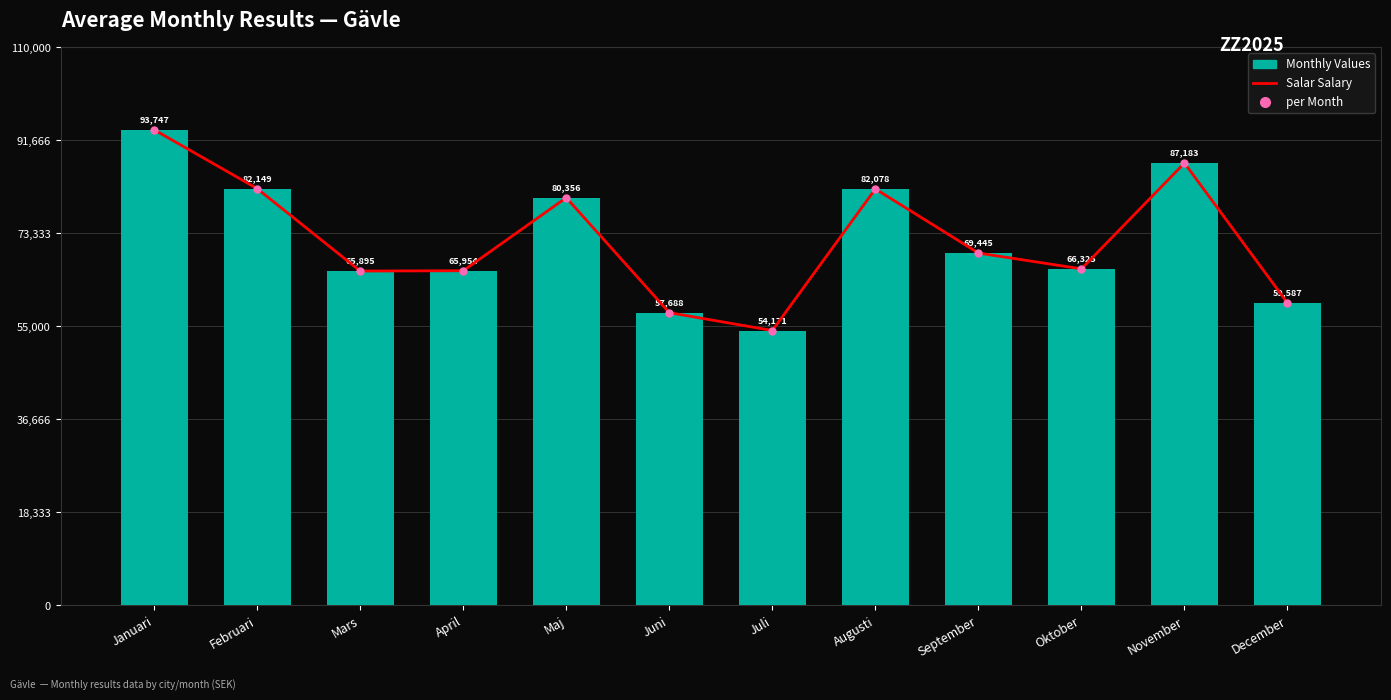

Between December and Oktober, which is larger?

Oktober